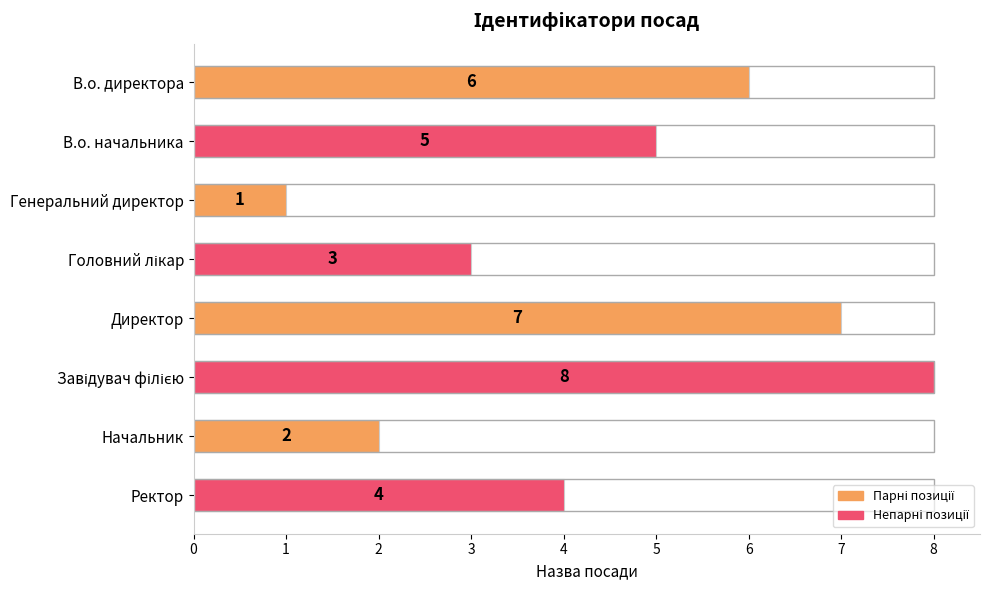

True or false: the data shows 5 at Головний лікар.

False